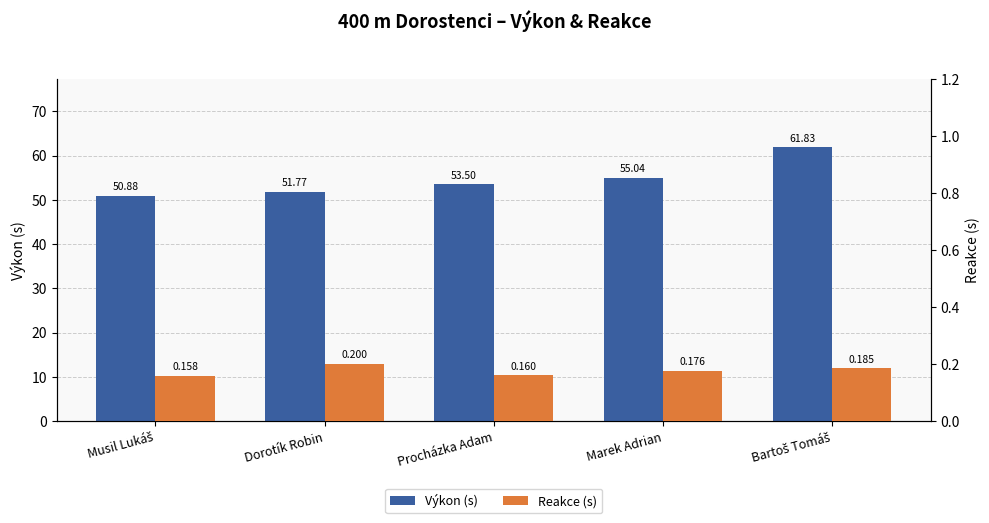

Where is Reakce (s) nearest to the value 0?

Musil Lukáš